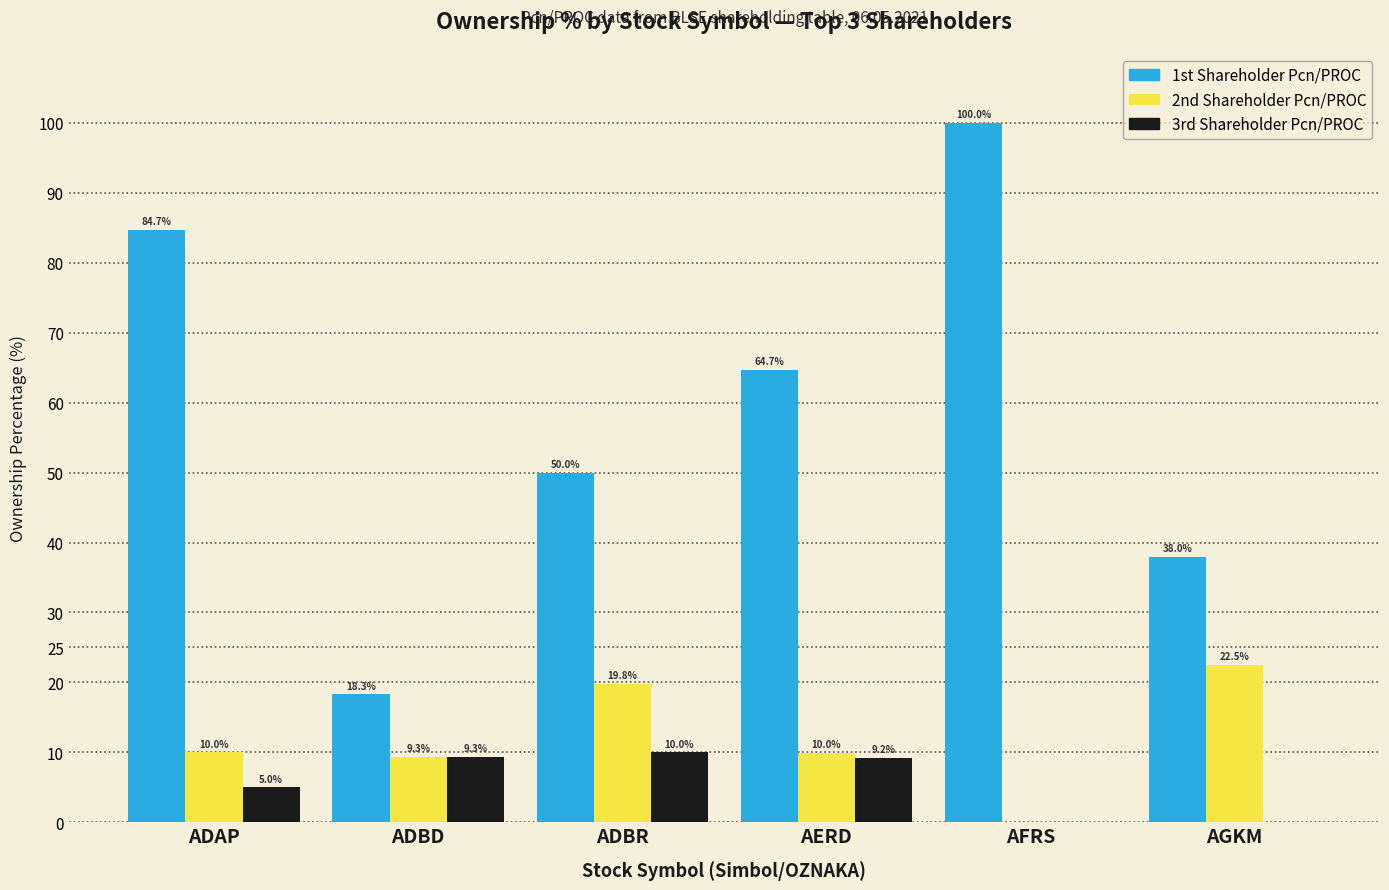

Is it true that 2nd Shareholder Pcn/PROC equals 19.8 at ADBR?

True